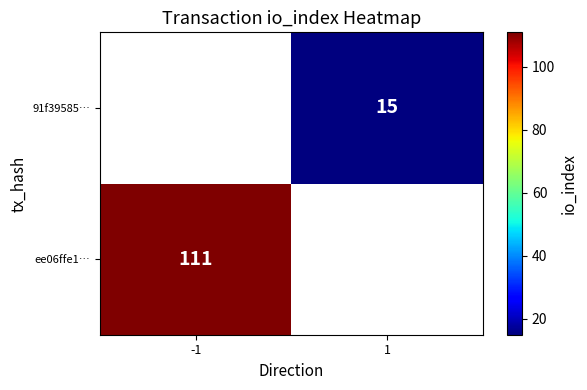

The value of ee06ffe1… at -1 is 153. True or false?

False